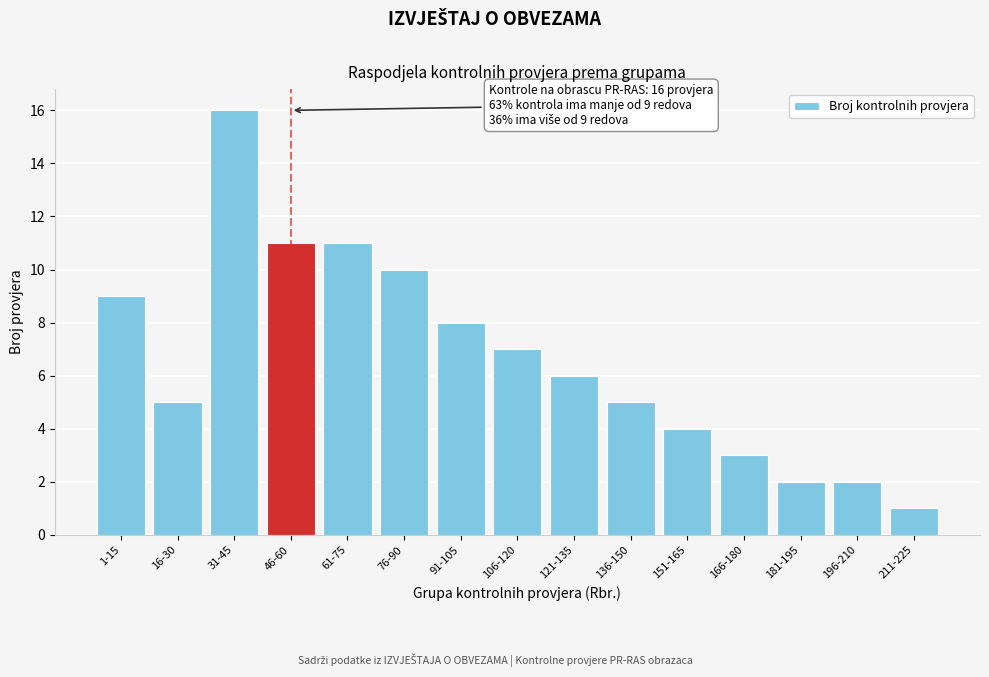

Reading left to right, list all the values displayed in this chart.

1-15=9	16-30=5	31-45=16	46-60=11	61-75=11	76-90=10	91-105=8	106-120=7	121-135=6	136-150=5	151-165=4	166-180=3	181-195=2	196-210=2	211-225=1